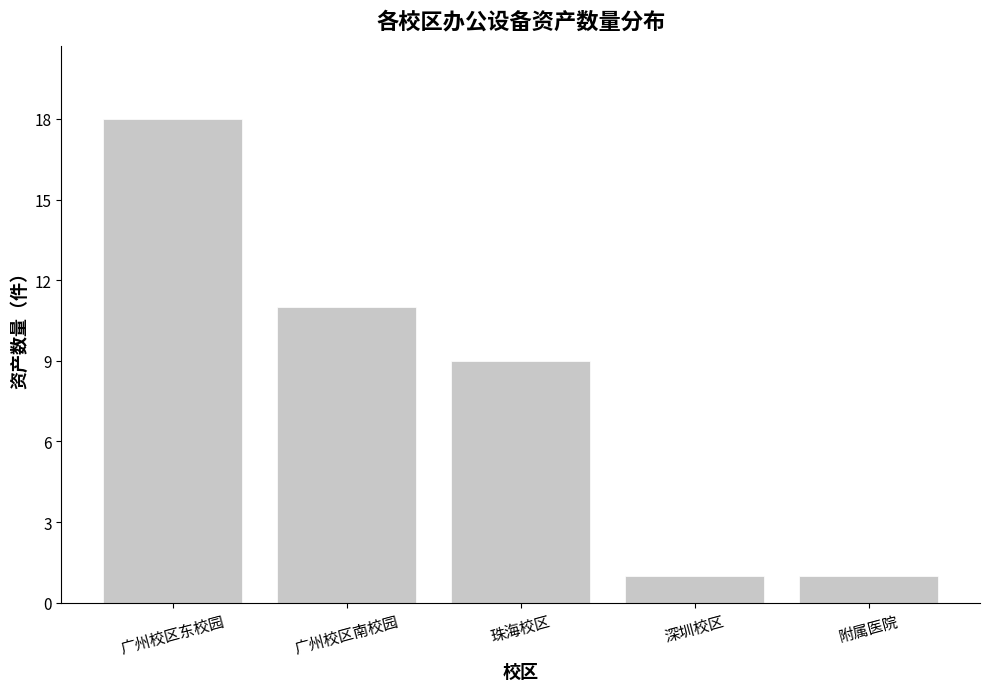

What is the label of the 5th bar from the right?

广州校区东校园